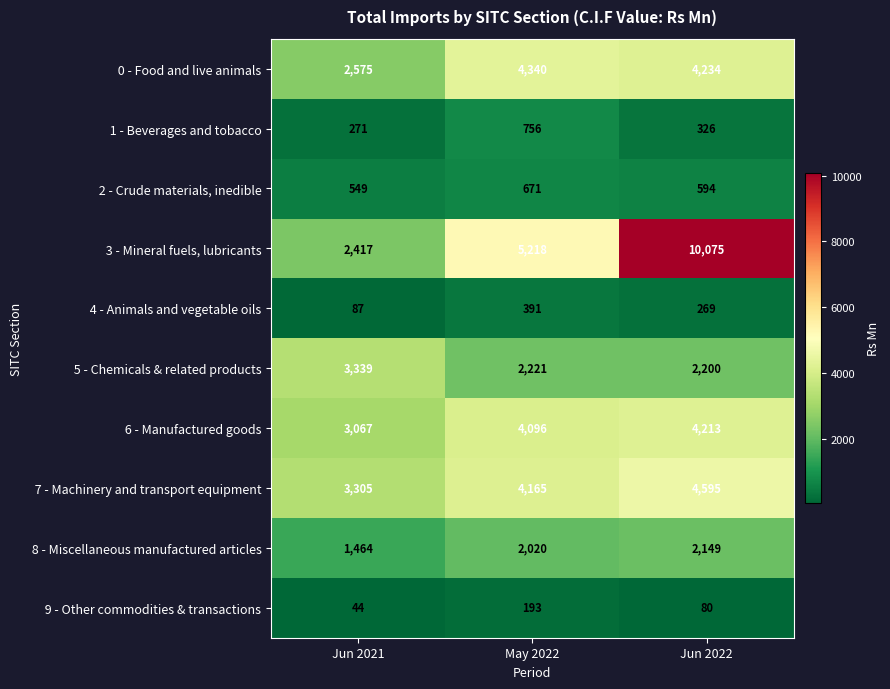

What is the spread (max minus min) of values at Jun 2022?

9995